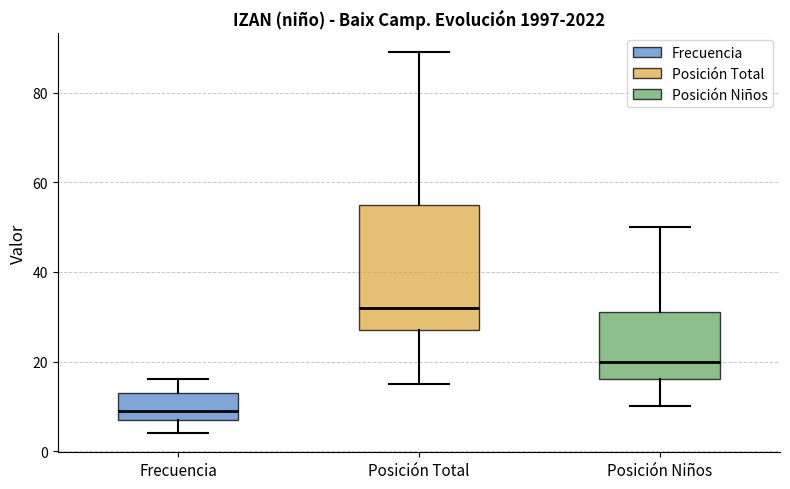

Where does the lower whisker of the box for Posición Total end on the y-axis? The values are not printed on the chart, so give them approximately, as read against the axis.

16